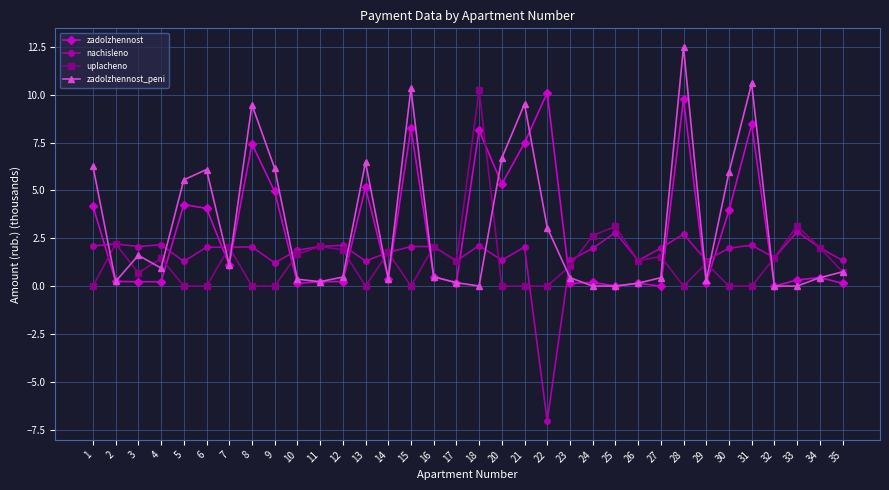

What is the value of the zadolzhennost point at the 18th from the left?

8.1